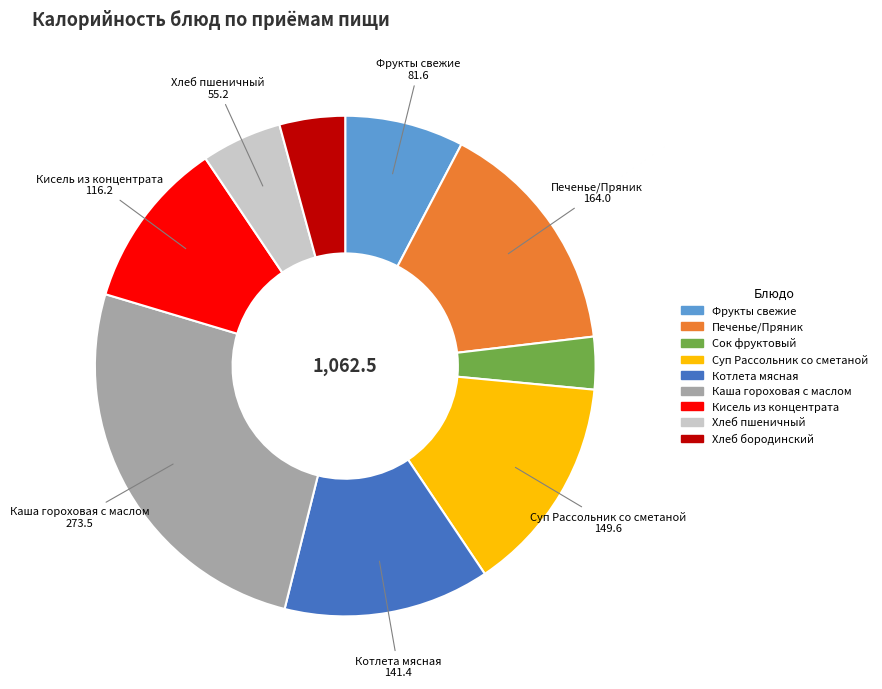

Which has a higher value, Печенье/Пряник or Каша гороховая с маслом?

Каша гороховая с маслом